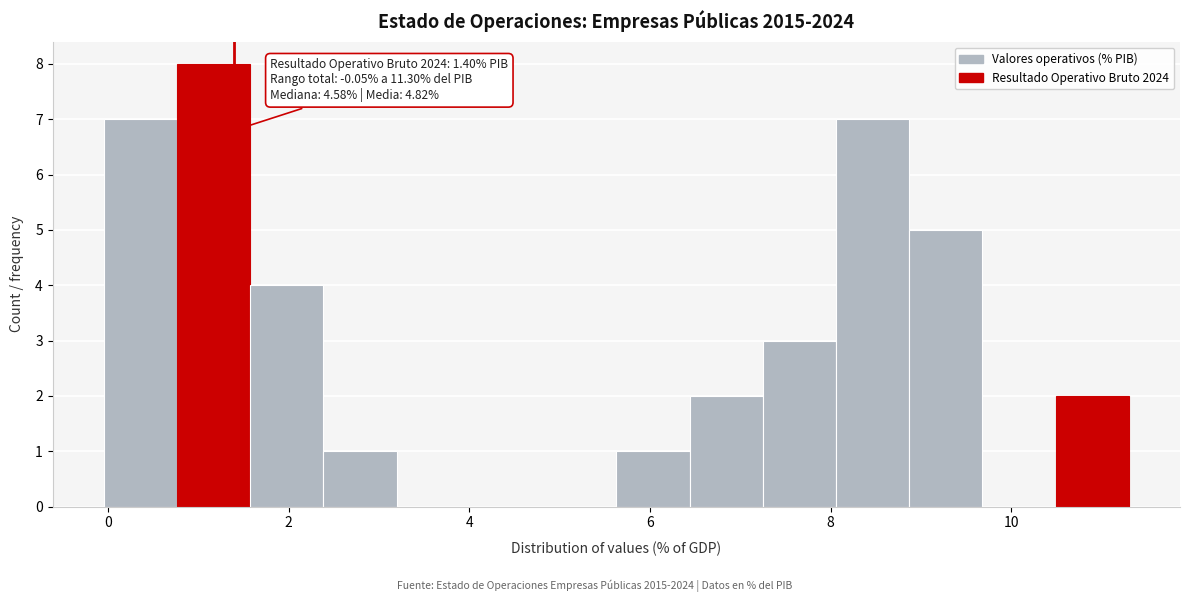

Over which range of the x-axis is the bar tallest?

0.8 to 1.6